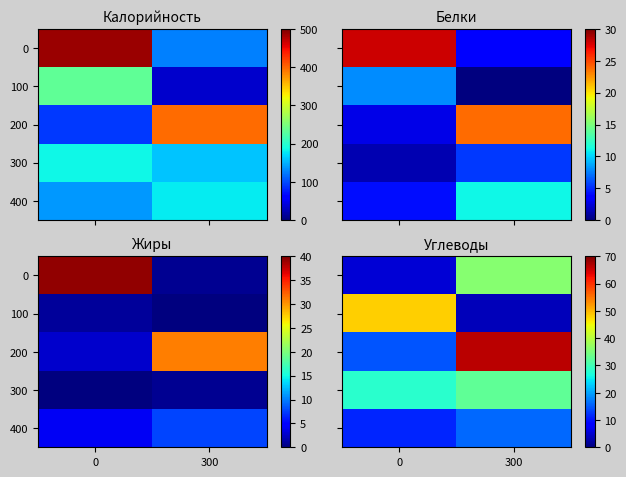

What is the average value of the 100 series?

26.0